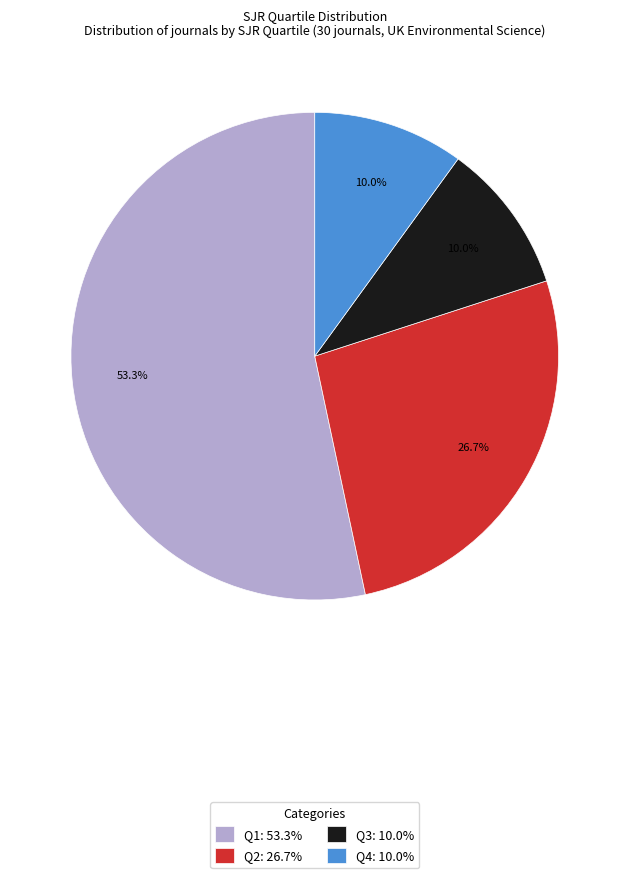

What percentage do Q2 and Q4 together represent?

36.7%